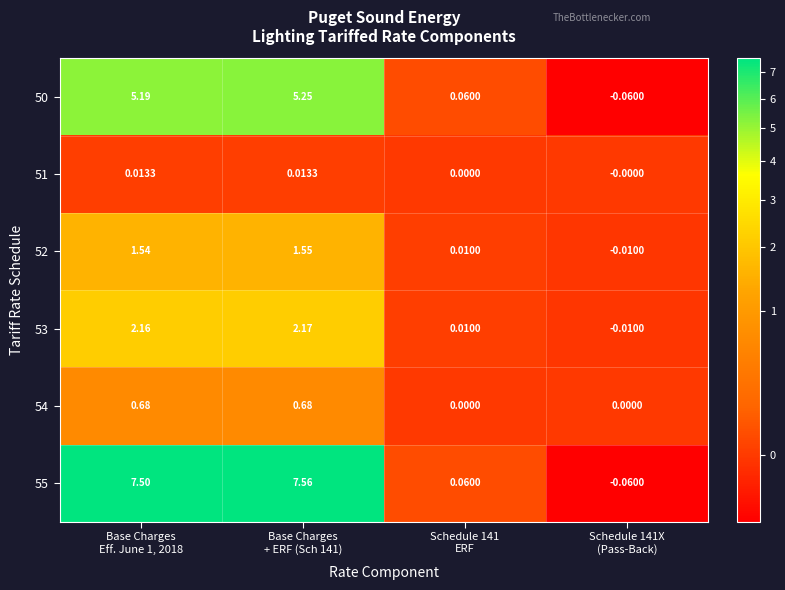

How many values in 54 are above zero?

2